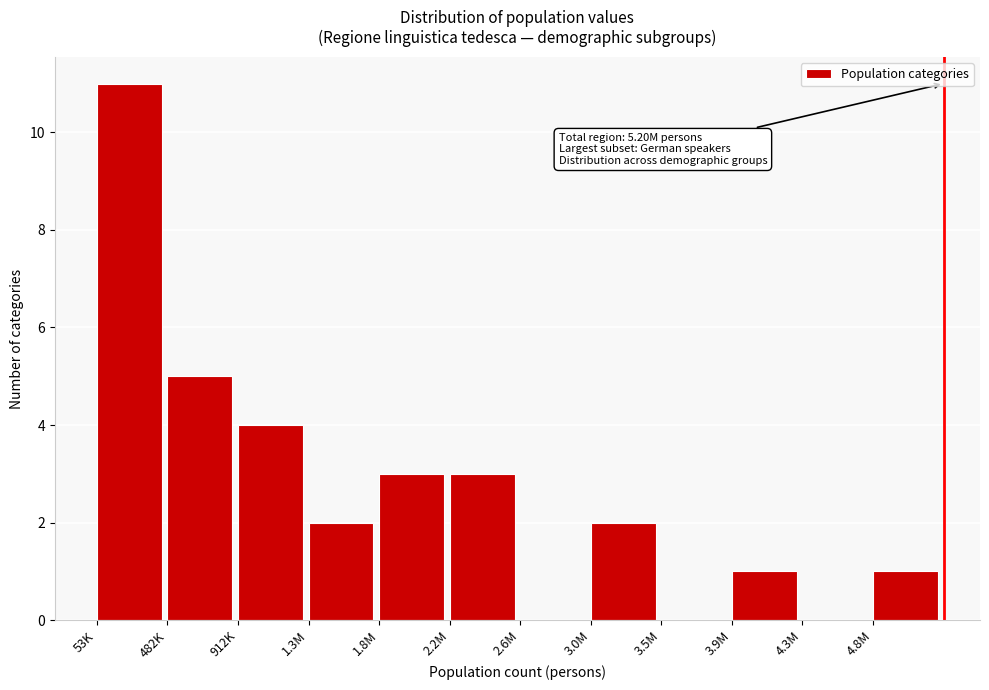

The chart shows a value of 2 at 1.3M. True or false?

True